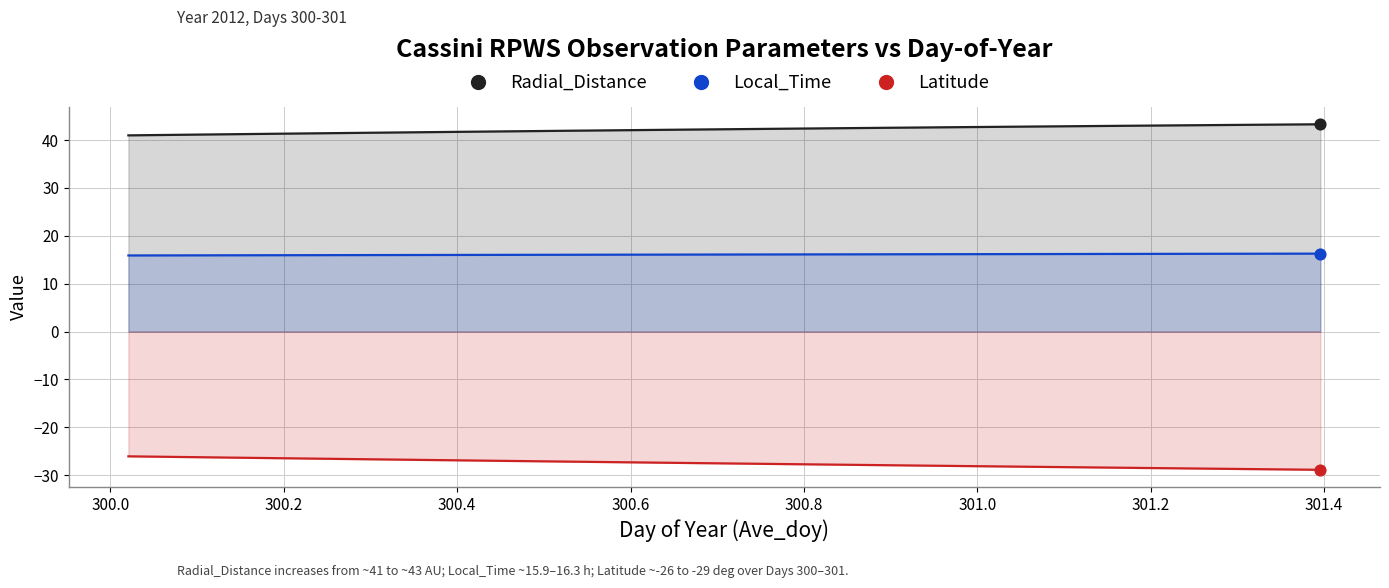

Is the value of Local_Time at 17 greater than the value of Latitude at 32?

Yes